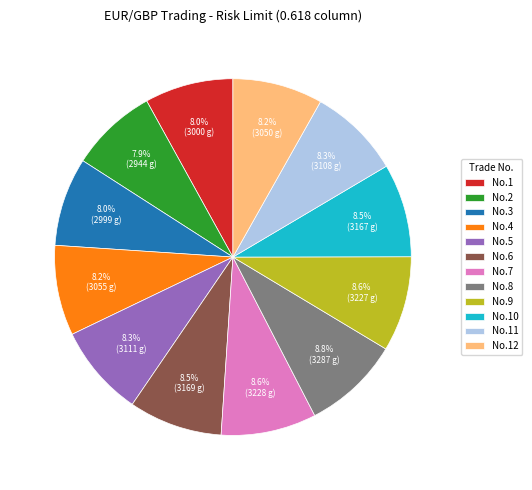

Is the sum of No.11 and No.10 greater than half?

No